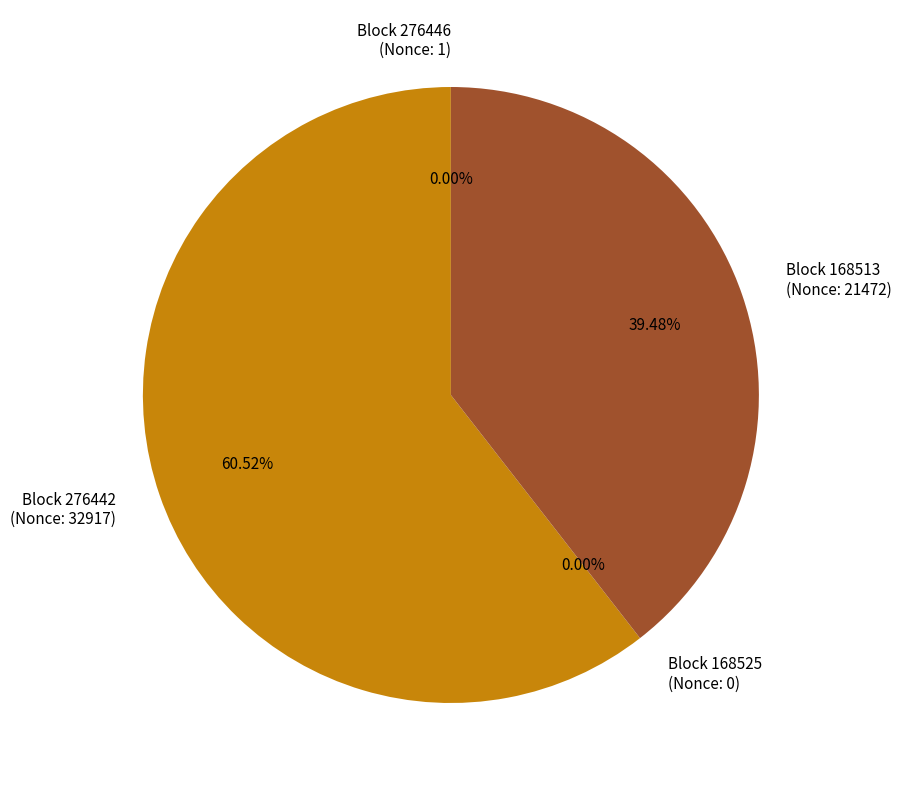

Is 276442 the majority of the pie?

Yes